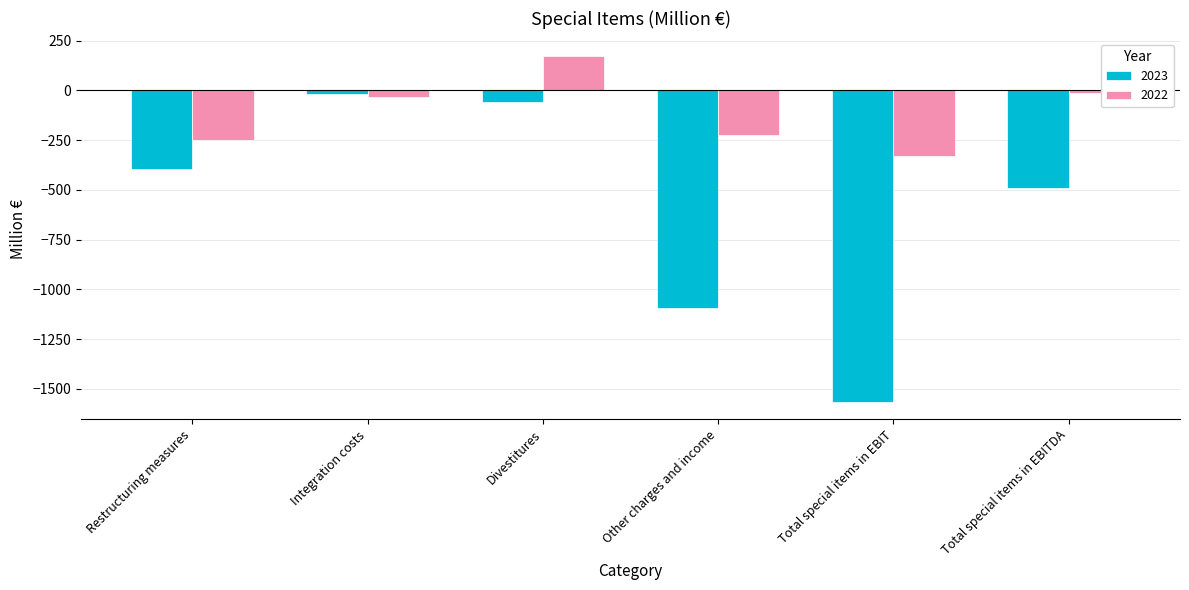

Which series has the largest total across all categories?

2022